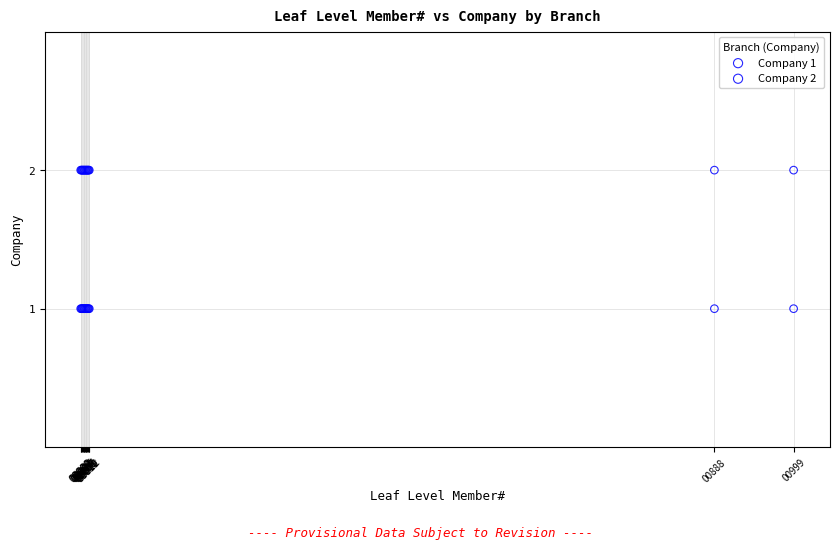

Which series reaches the maximum Y coordinate?

Company 2